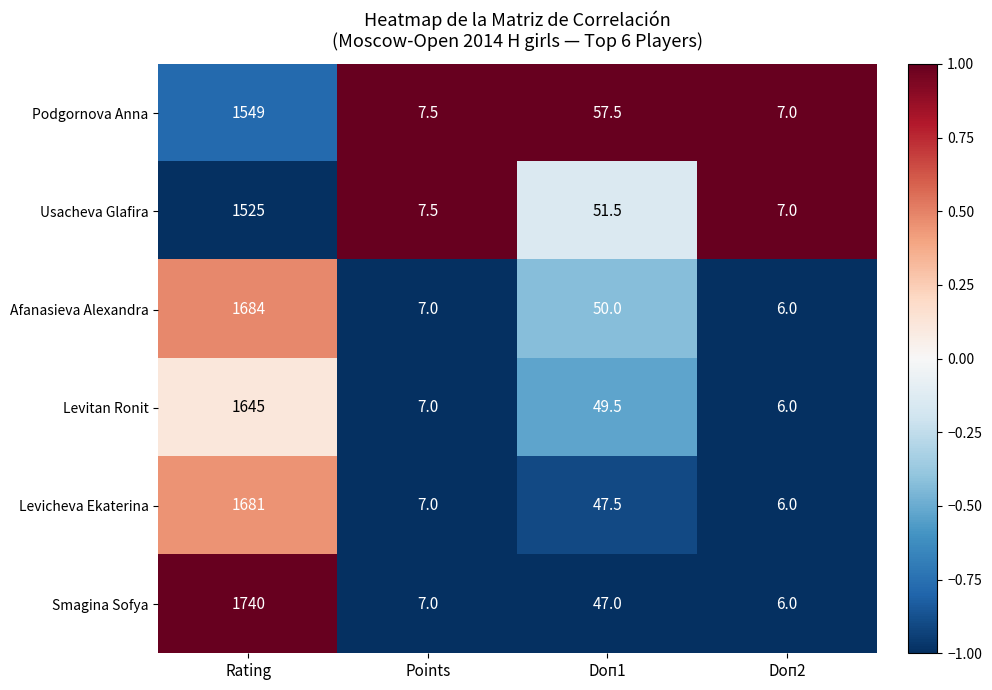

How many distinct data groups are displayed?

6